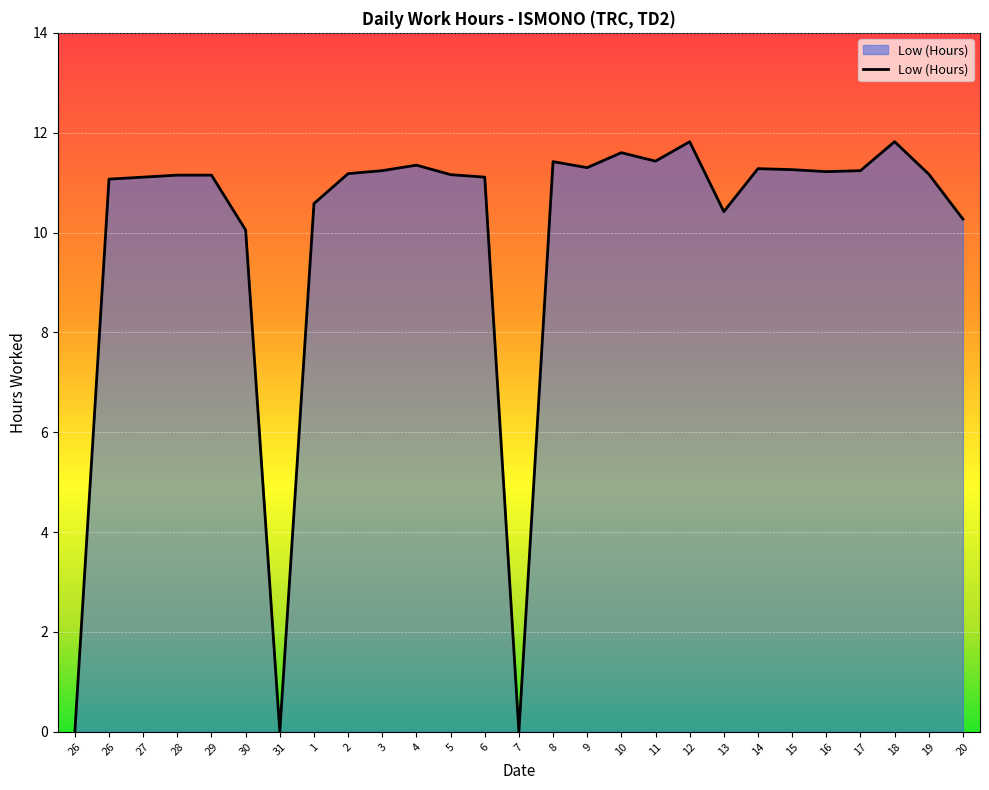

How many lines are shown in the chart?

1